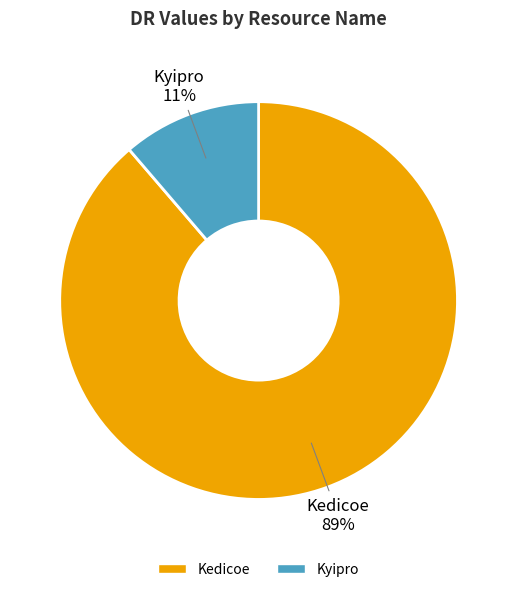

Combined, do Kyipro and Kedicoe account for over 50%?

Yes